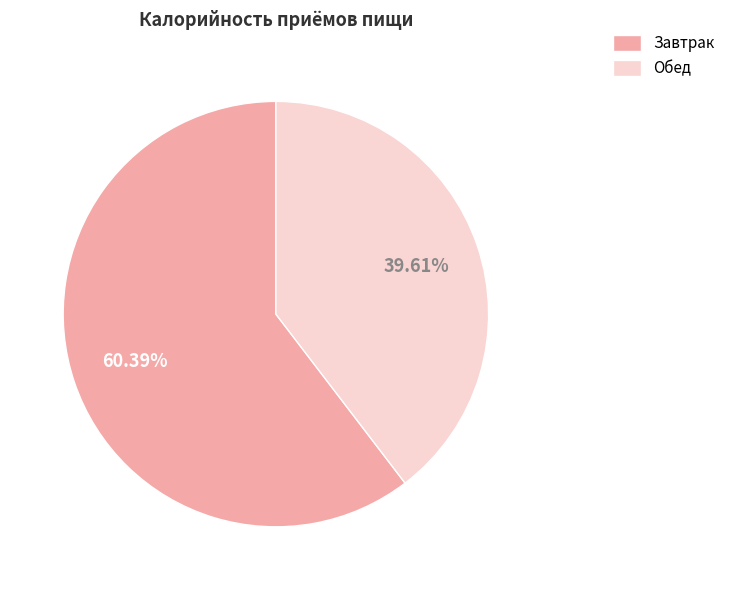

Does Обед account for over 50% of the chart?

No